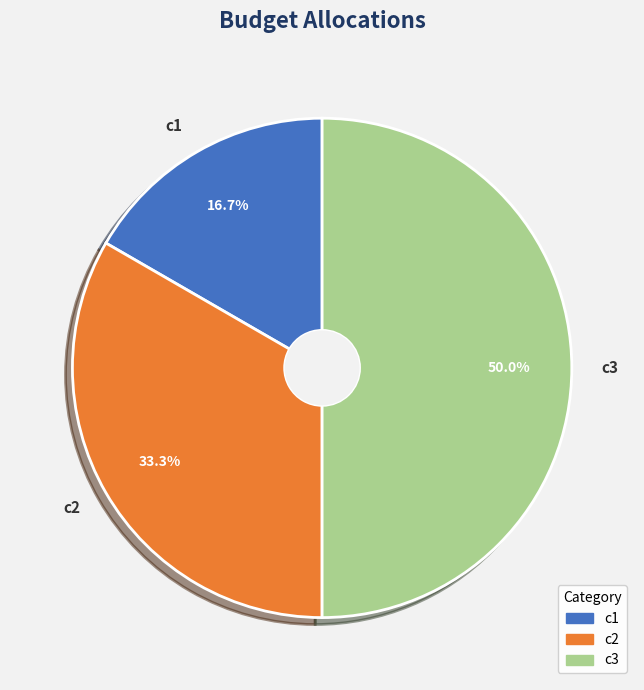

How many segments does this pie chart have?

3